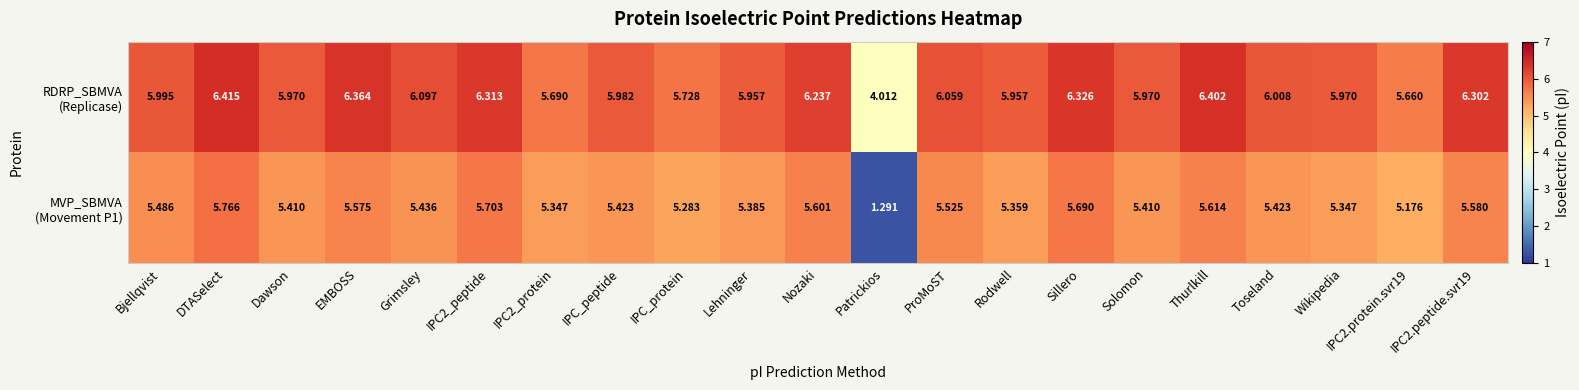

Count the number of data series in this chart.

2